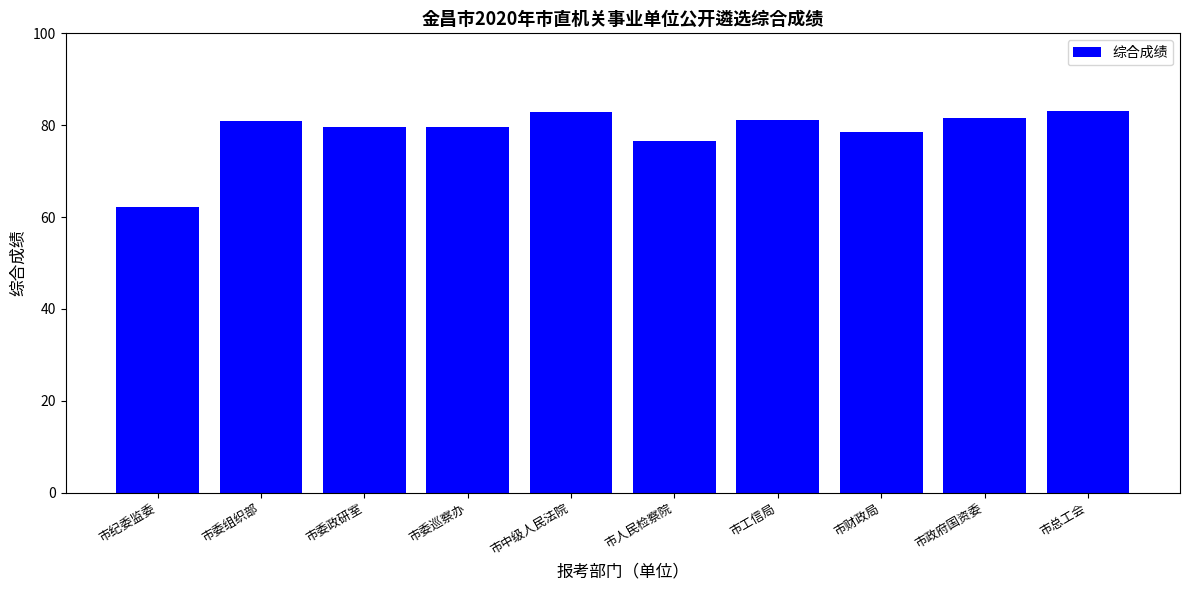

Is it true that the value at 市人民检察院 is 135.8?

False